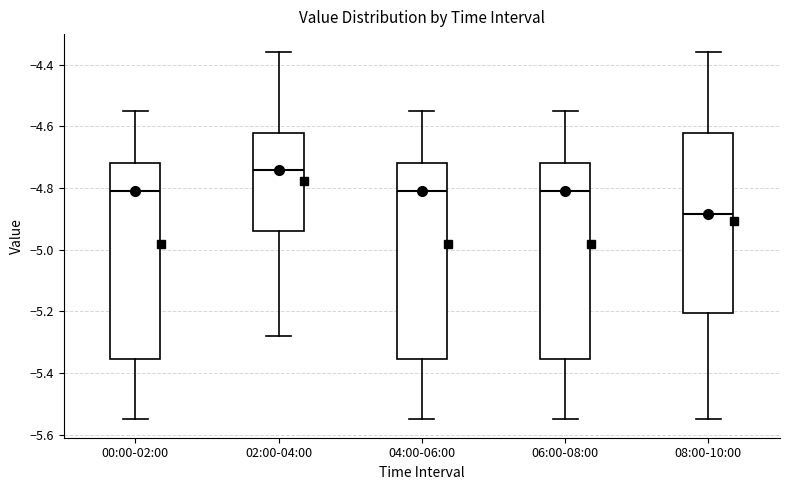

Reading left to right, transcribe this box plot: for each box, give where its median line is, the range the box spans, and where its two whiskers end, as read against the y-axis. The values are not printed on the chart, so give them approximately, as read against the axis.

00:00-02:00: median -4.80, box -5.36 to -4.72, whiskers -5.54 to -4.54
02:00-04:00: median -4.74, box -4.94 to -4.62, whiskers -5.28 to -4.36
04:00-06:00: median -4.80, box -5.36 to -4.72, whiskers -5.54 to -4.54
06:00-08:00: median -4.80, box -5.36 to -4.72, whiskers -5.54 to -4.54
08:00-10:00: median -4.88, box -5.20 to -4.62, whiskers -5.54 to -4.36